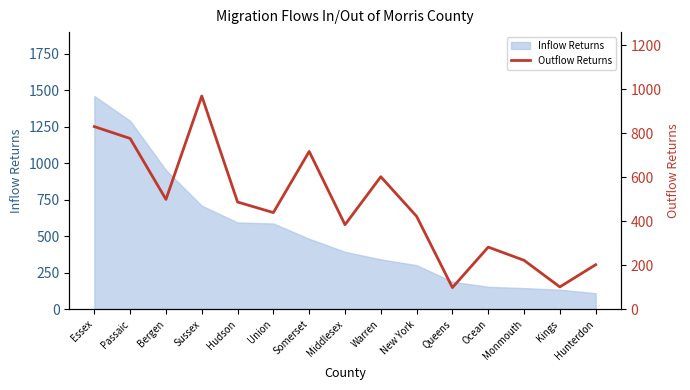

What is the label of the 10th point from the right?

Union